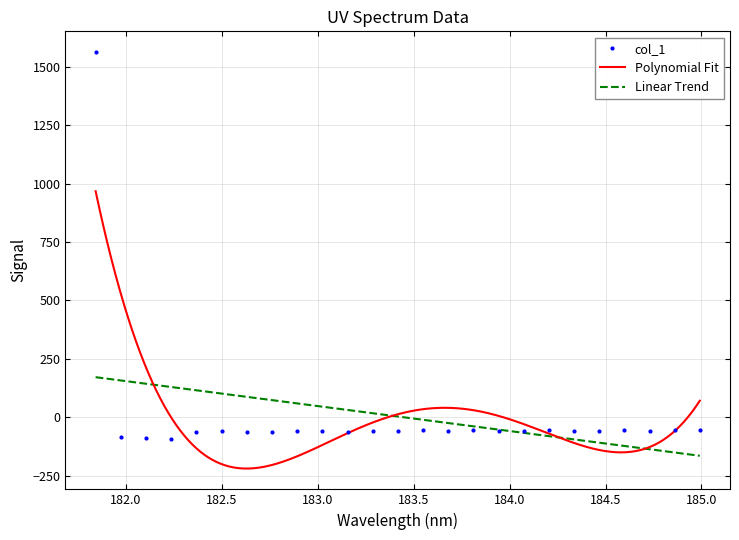

What is the change in value from 184.0735234058 to 184.5979655002?

+3.1